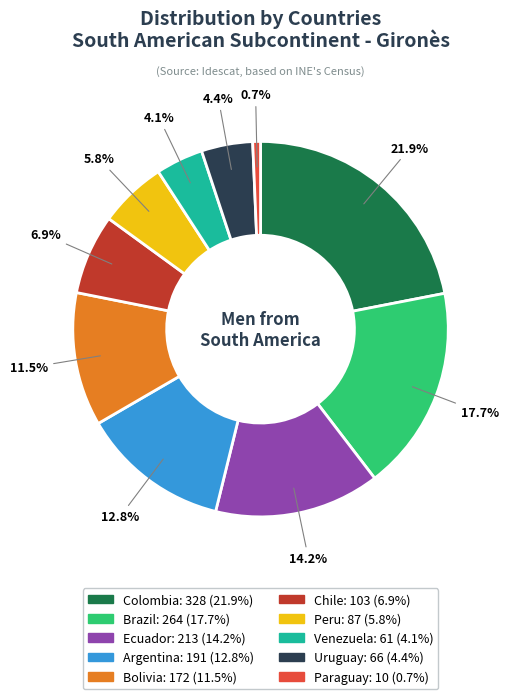

The Brazil slice represents 18% of the pie. True or false?

True